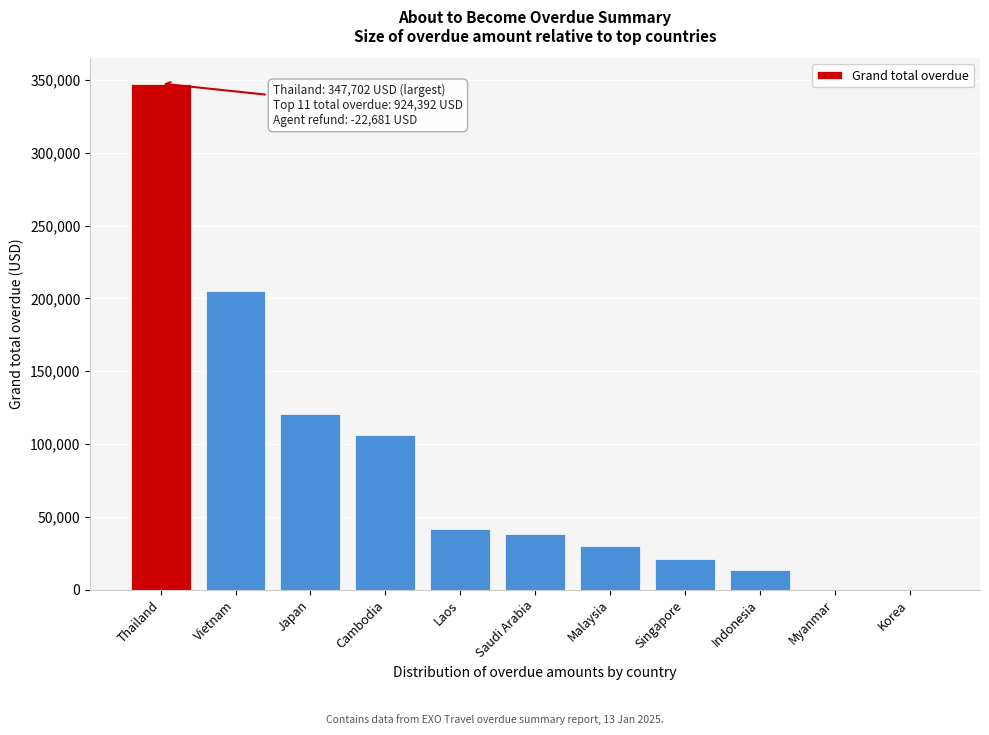

Is it true that the value at Cambodia is 106392.2?

True